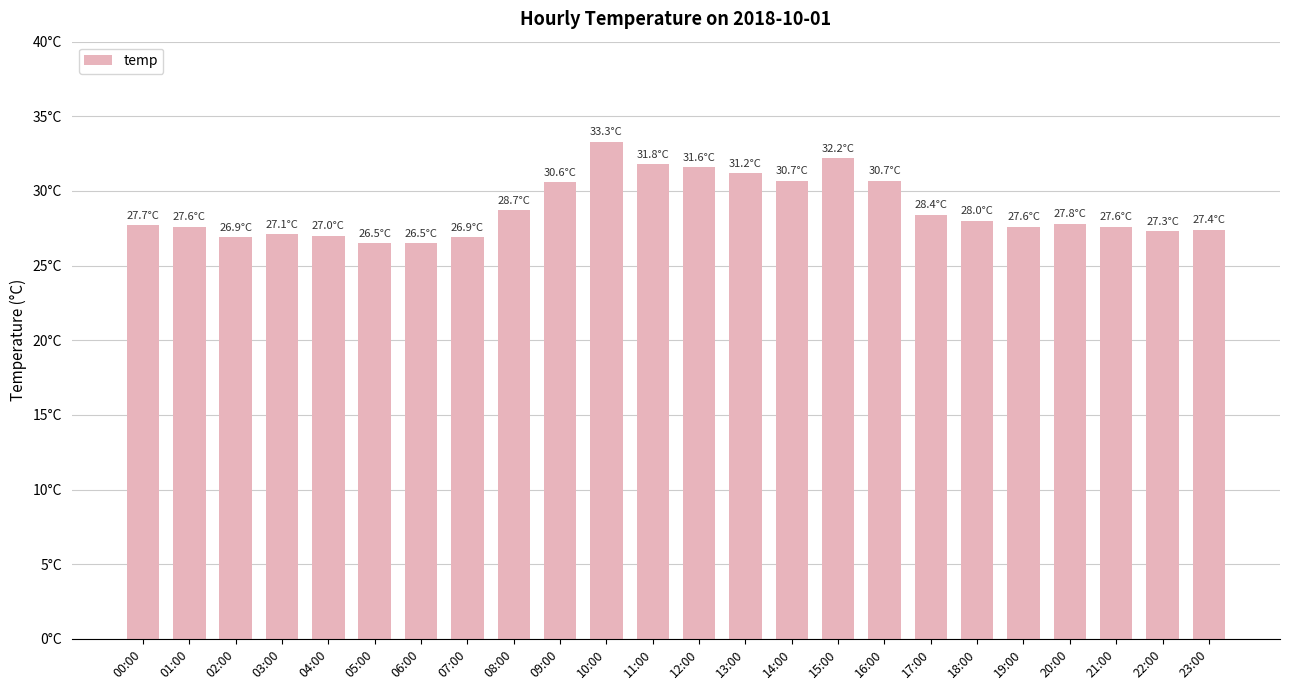

What is the sum of all values?

691.1